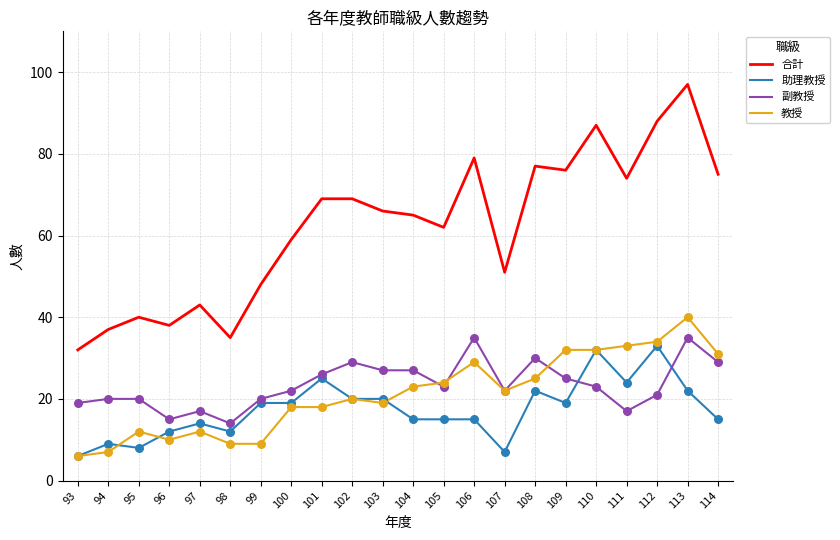

What are all the series names shown in the legend?

合計, 助理教授, 副教授, 教授